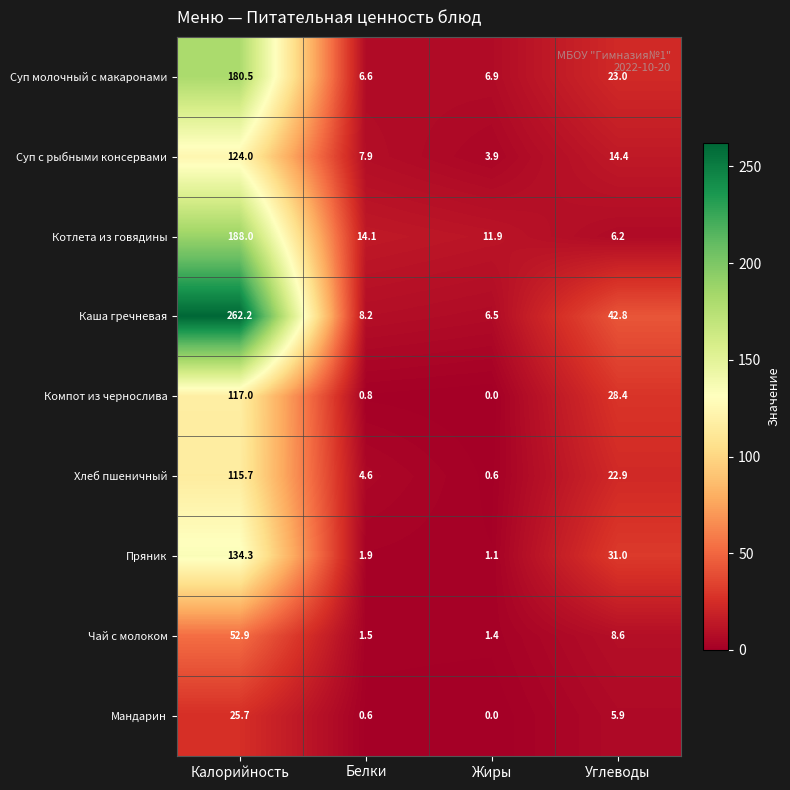

What is the total value across all series at Углеводы?

183.2